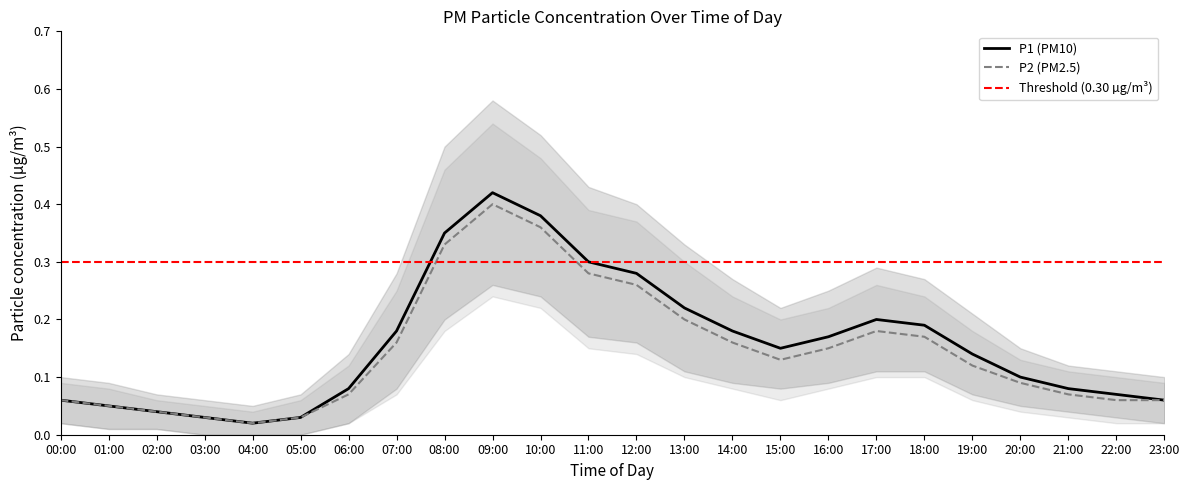

What is the label of the 13th point from the right?

11:00